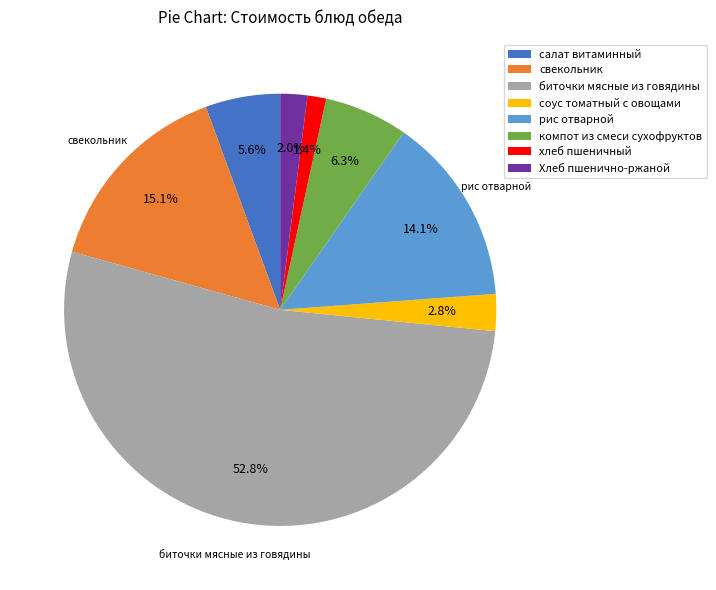

What is the smallest slice in the pie chart?

хлеб пшеничный